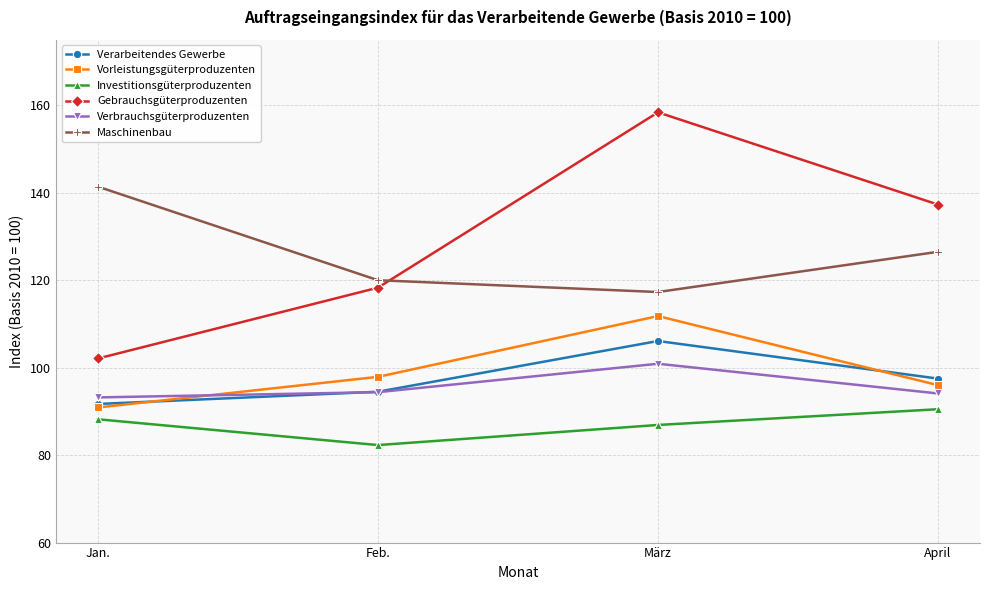

Does the chart have visible grid lines?

Yes